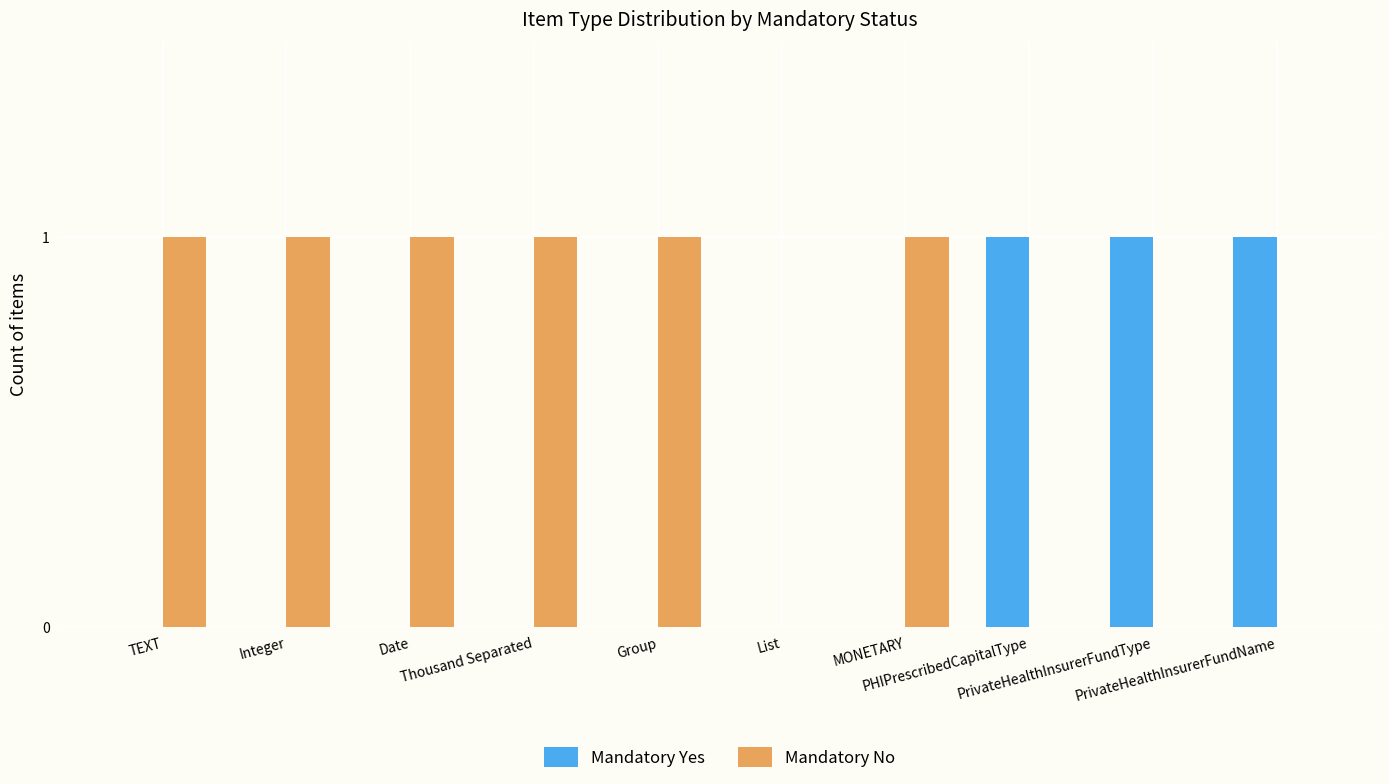

What is the sum of all Mandatory Yes values?

3